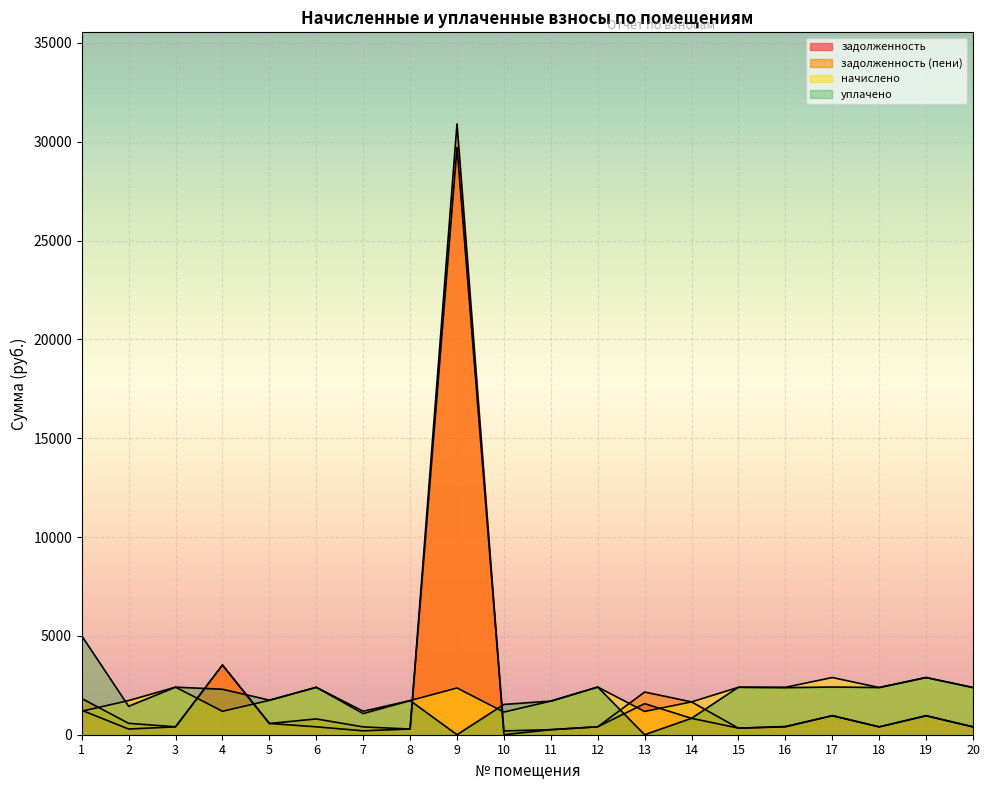

Count the number of categories in the chart.

20